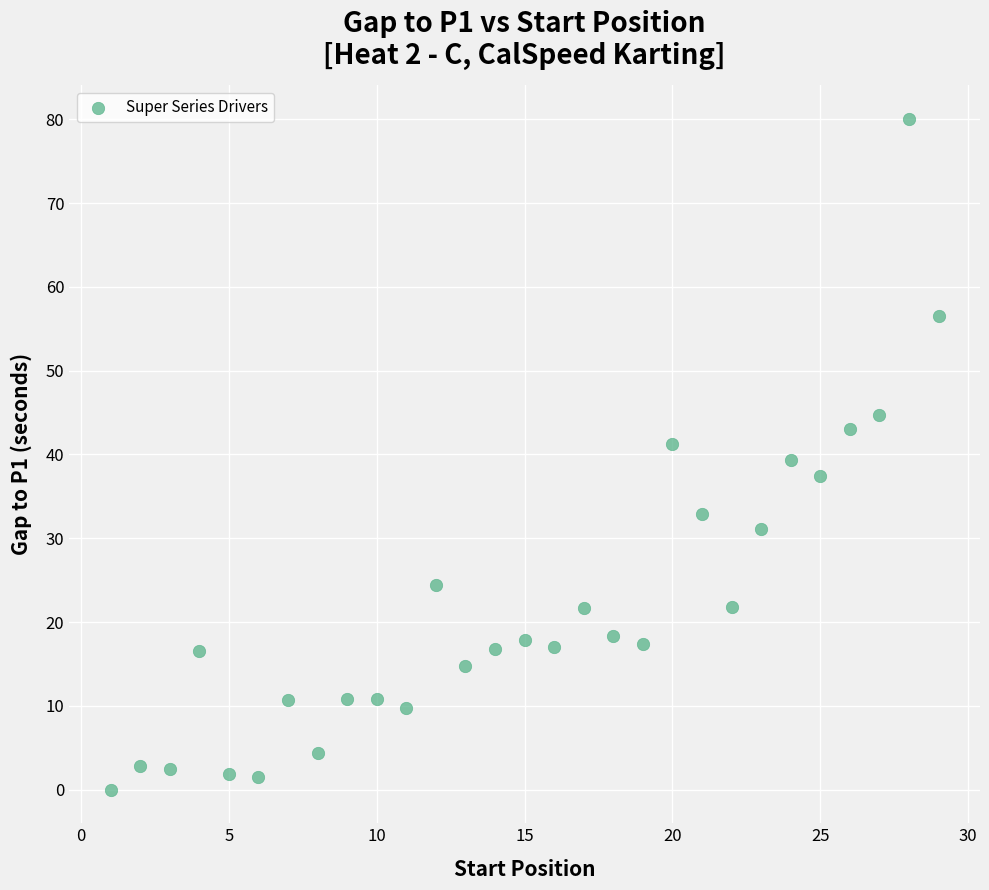

What is the range of Y values (max minus min)?

80.0